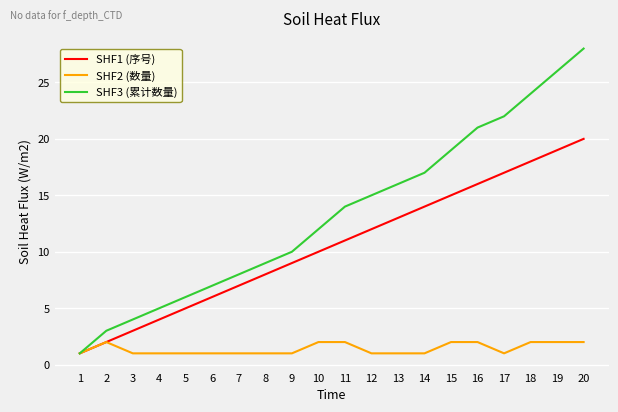

The SHF1 (序号) series shows 7 at 5. True or false?

False